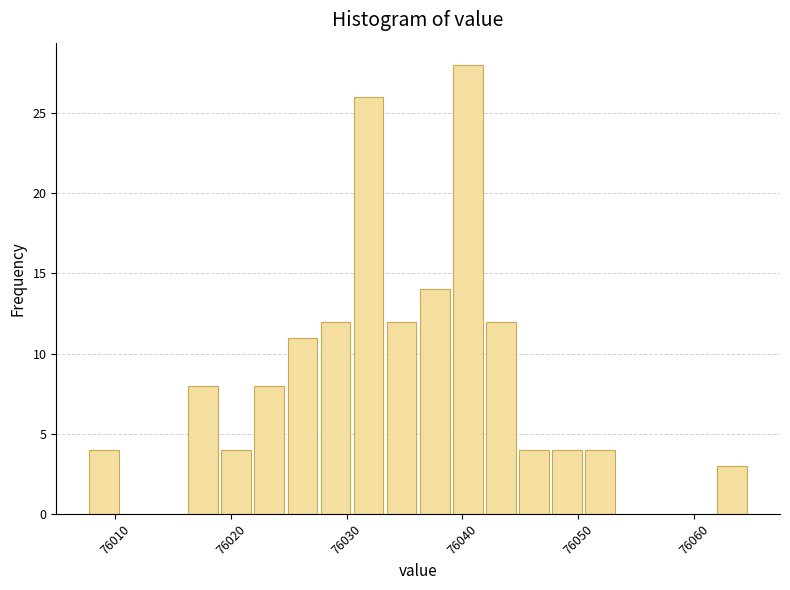

Around what value on the x-axis is the tallest bar? Give the approximate position of its centre, as read against the axis.

76040